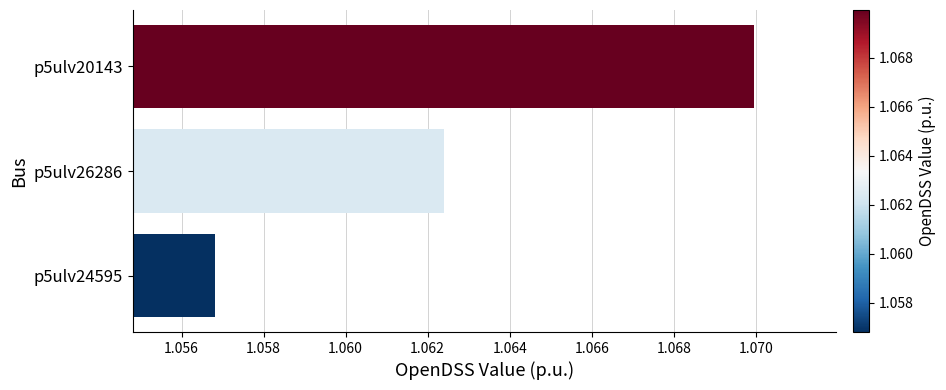

The value at p5ulv20143 is 0.4. True or false?

False